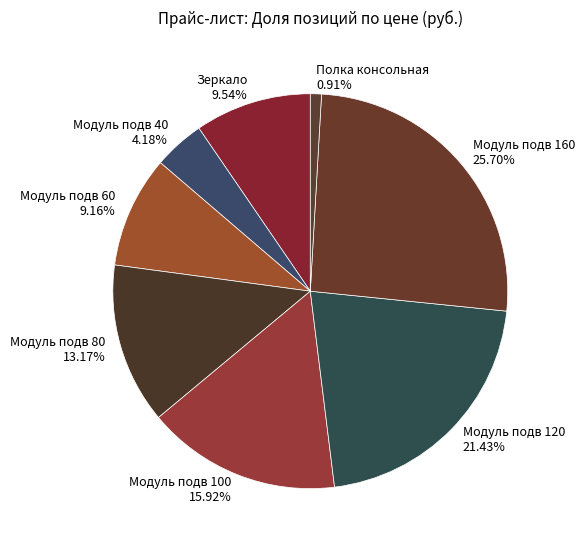

Does Зеркало account for over 50% of the chart?

No